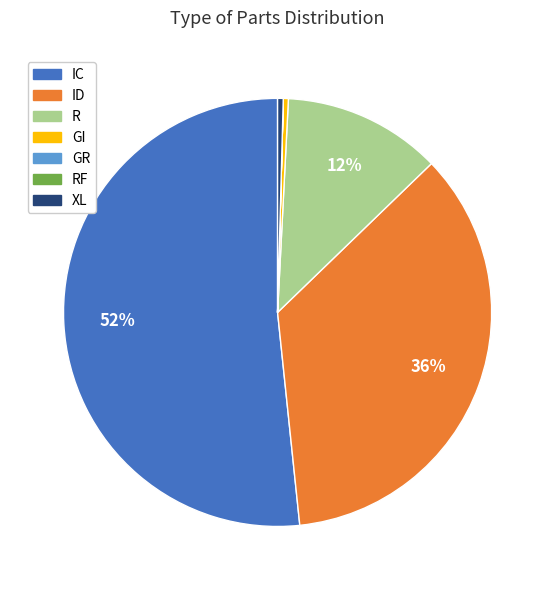

What is the largest slice in the pie chart?

IC